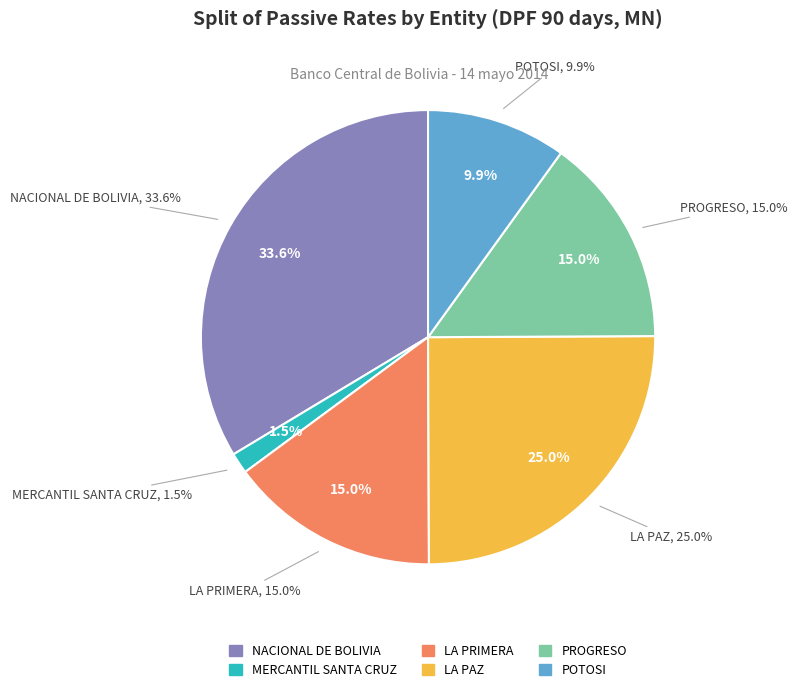

How much of the chart is everything except CREDITO DE BOLIVIA?

100.0%